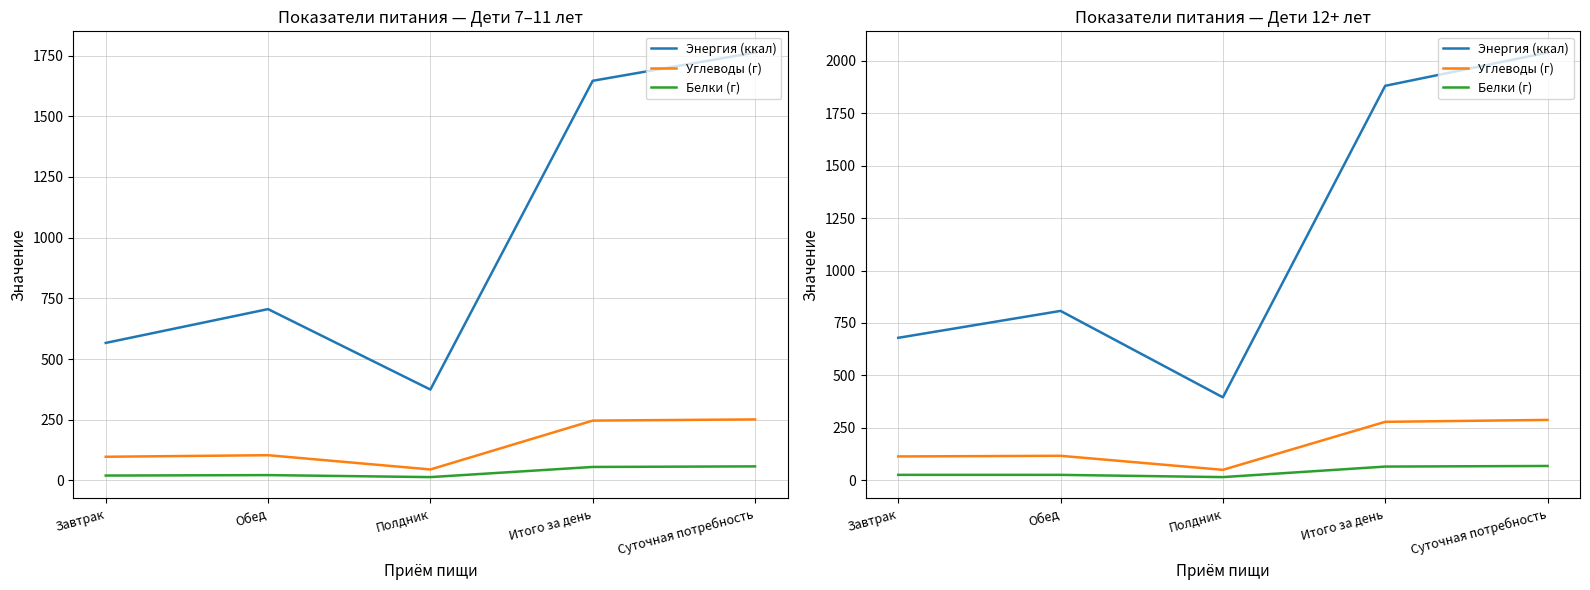

Which category has the lowest value in the Углеводы (г) series?

Полдник